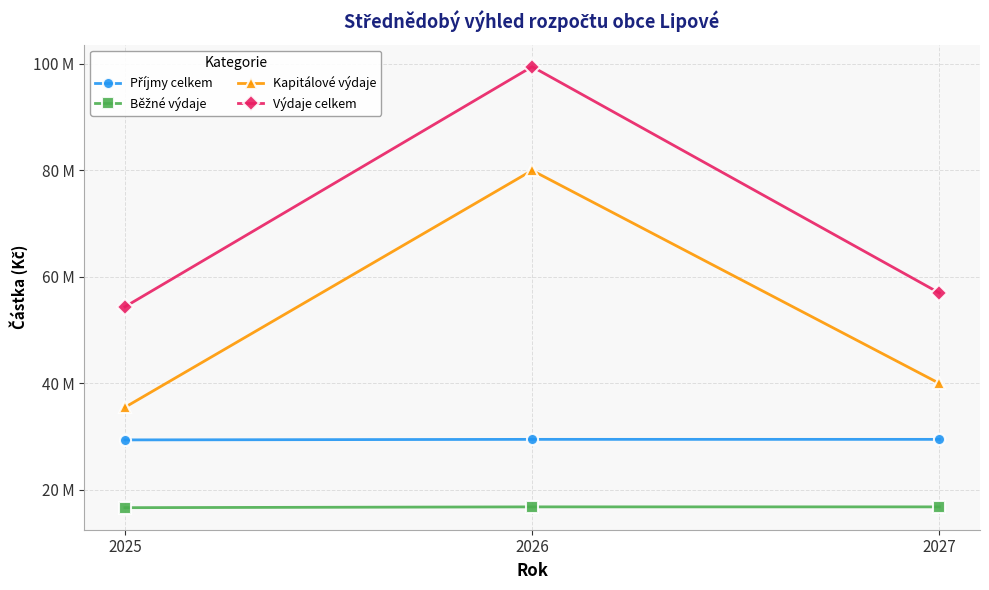

Is this an area chart (filled region under the line)?

No